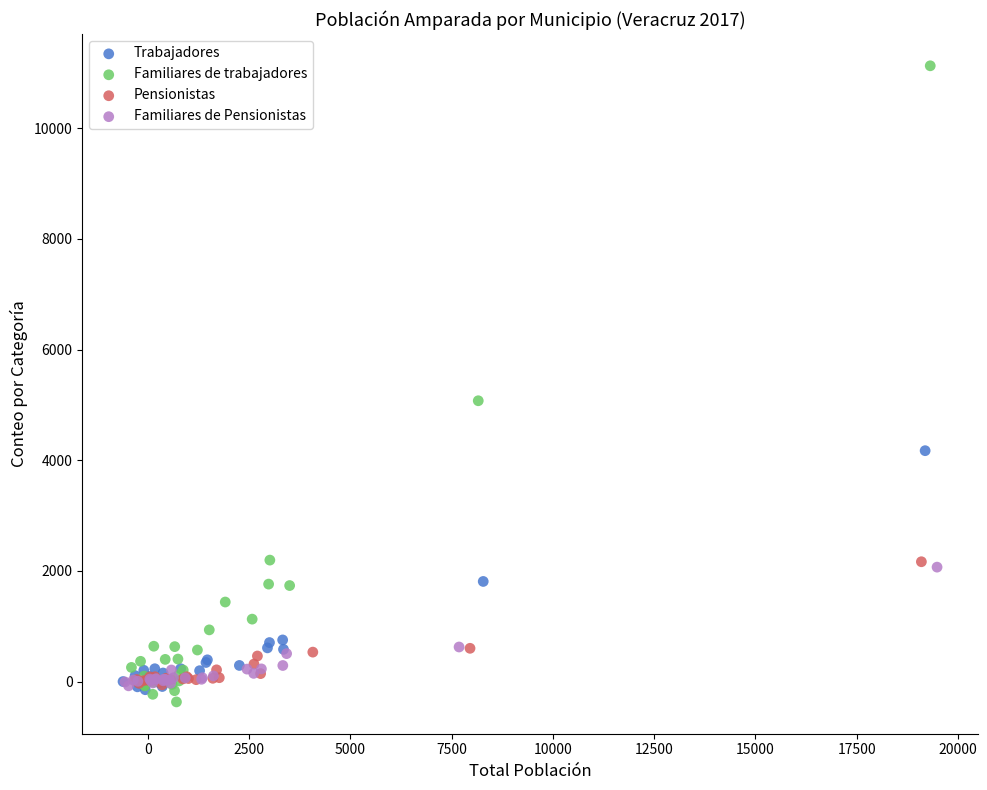

Which series has the widest spread of Y values?

Familiares de trabajadores